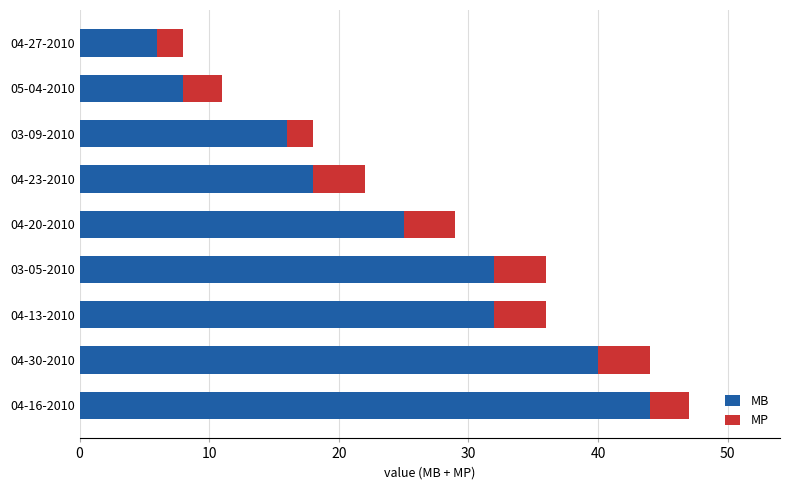

What is the difference between the maximum and minimum values in the MB series?

38